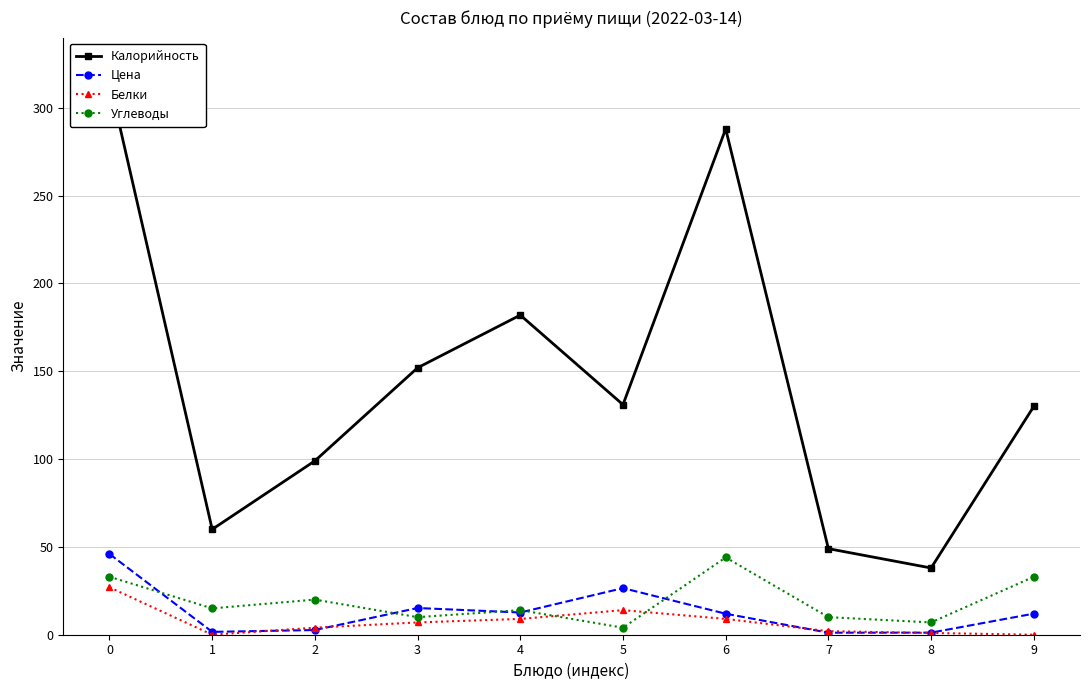

Where is the first local maximum for Калорийность?

4